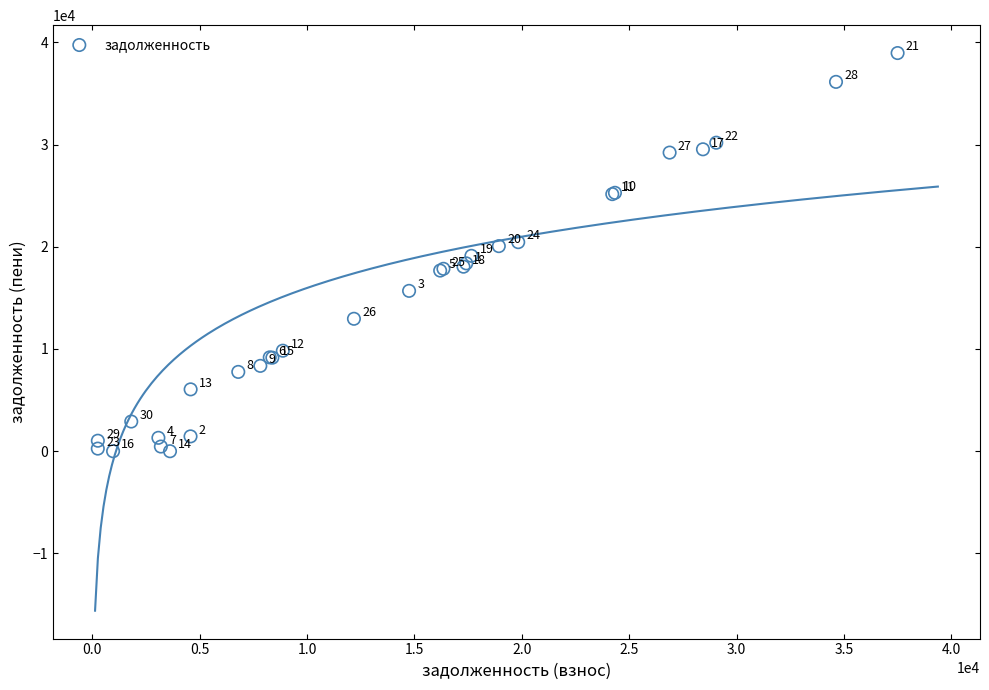

What Y value in the scatter plot is closest to 19475?

19113.7